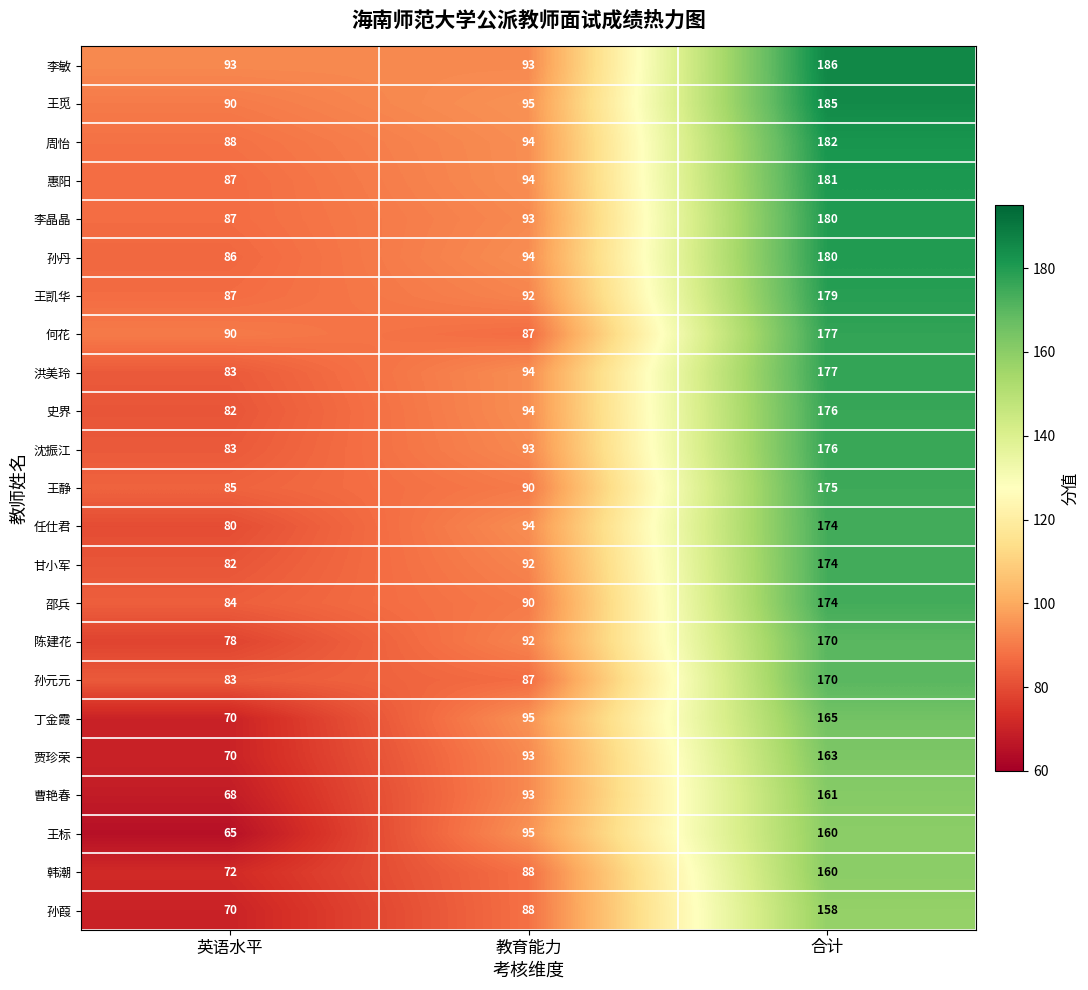

Which label corresponds to the smallest value in the chart?

英语水平